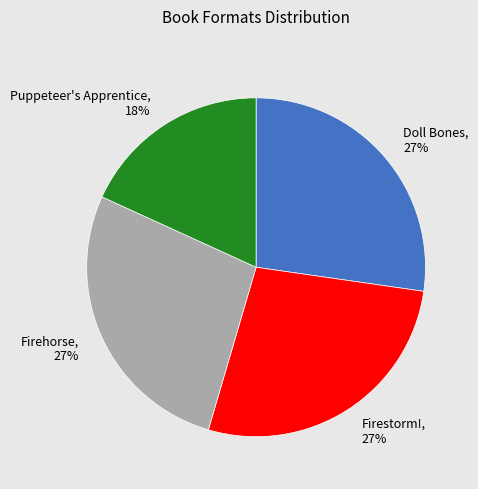

Is the sum of Firestorm! and Doll Bones greater than half?

Yes